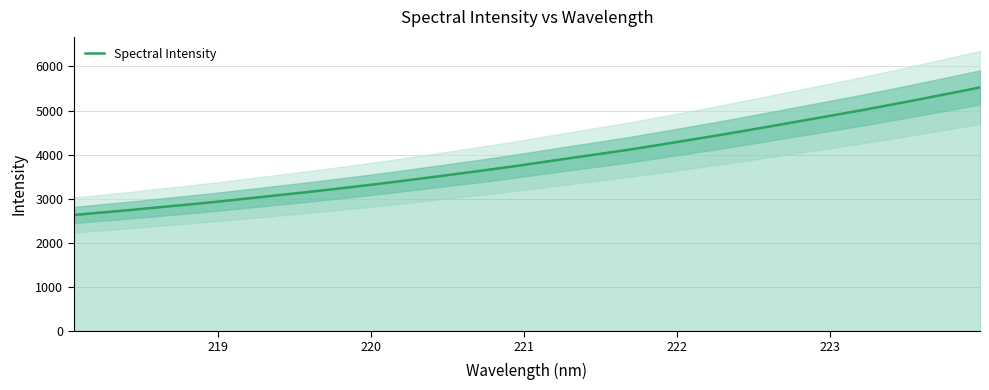

The chart shows a value of 6465.6 at 23. True or false?

False